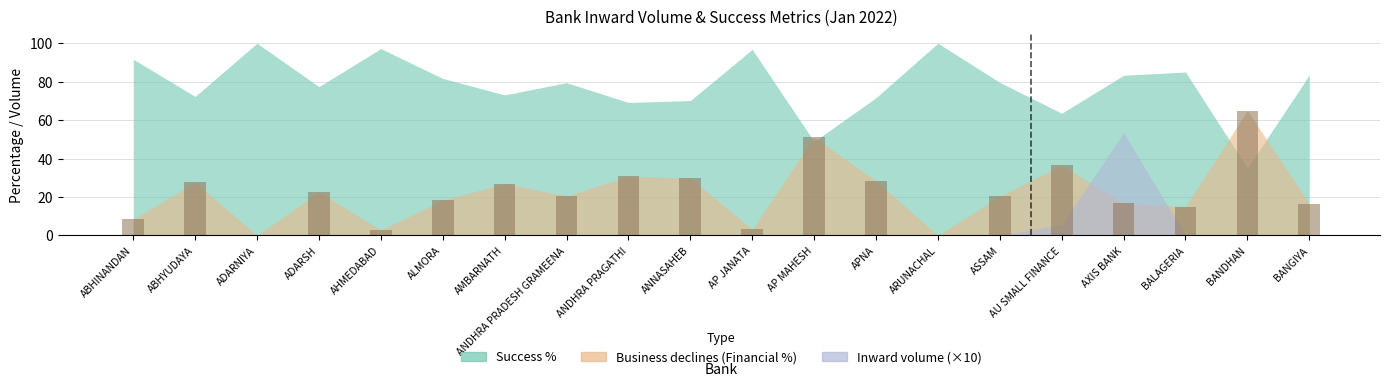

Count the number of categories in the chart.

20